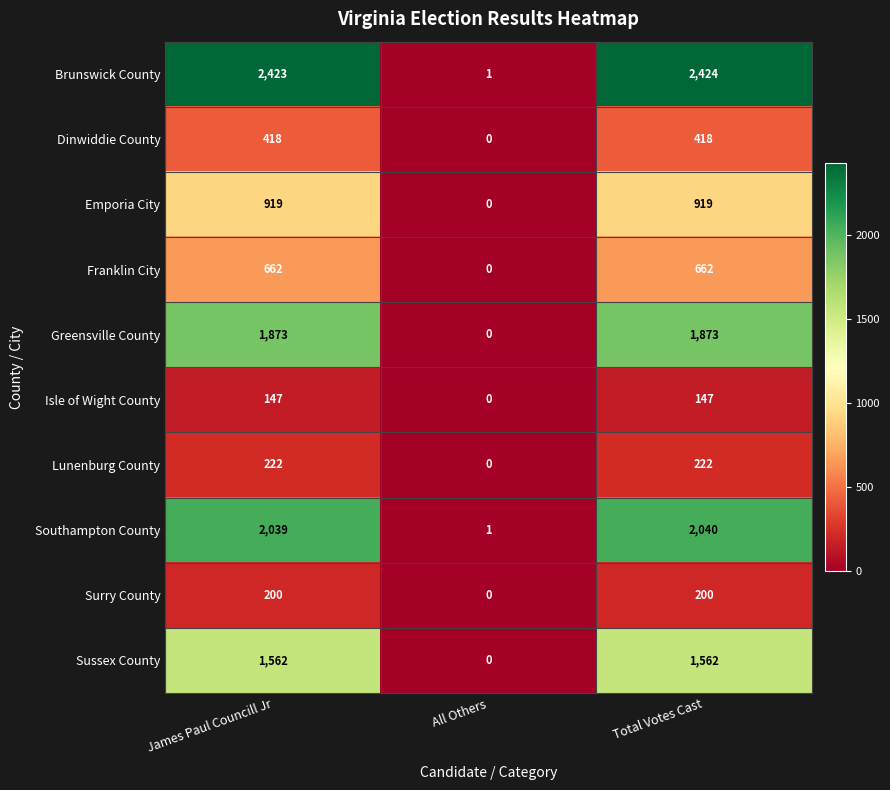

Rank the series by their maximum value, from lowest to highest.

Isle of Wight County, Surry County, Lunenburg County, Dinwiddie County, Franklin City, Emporia City, Sussex County, Greensville County, Southampton County, Brunswick County